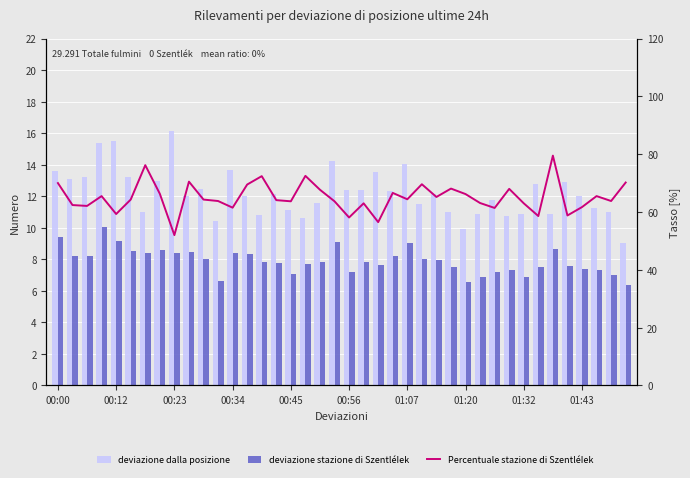

How many data points in deviazione stazione di SzentléIek are less than 7?

5